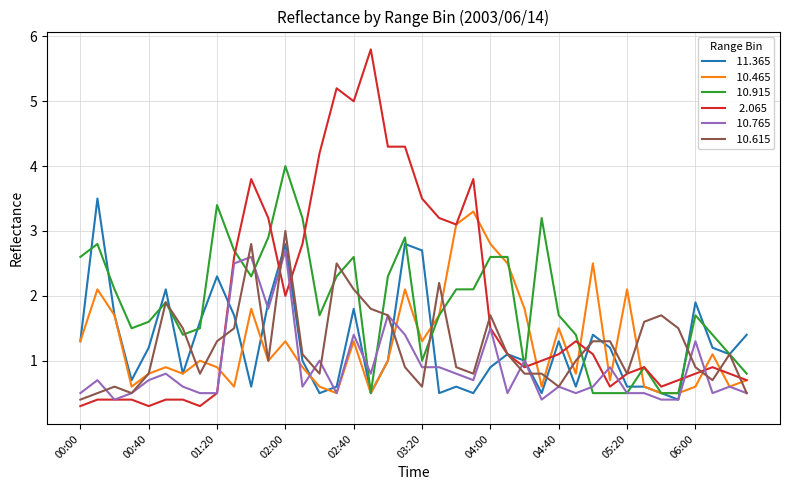

What is the smallest value displayed?

0.3